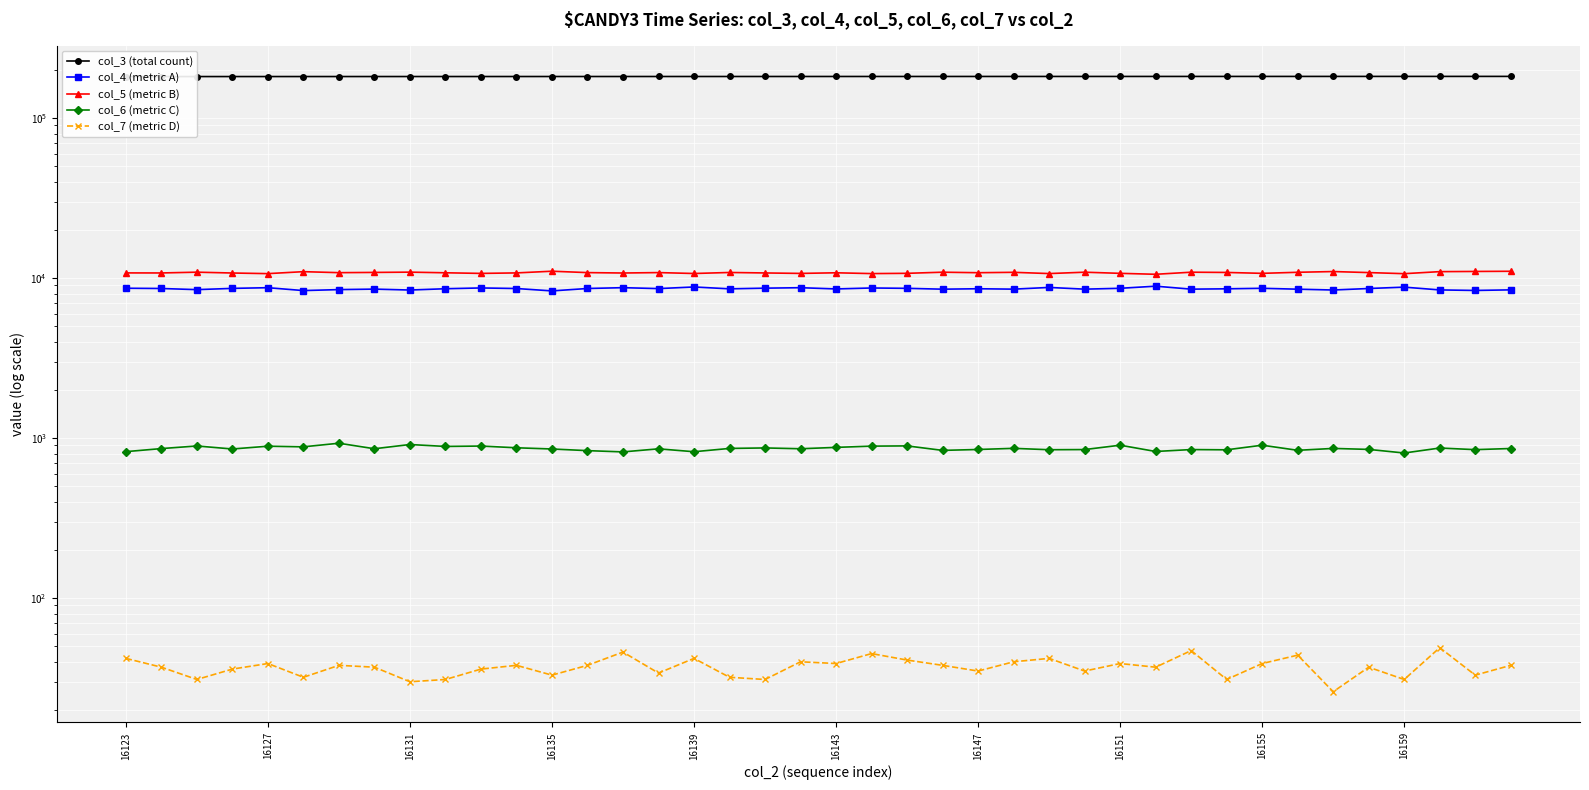

How many categories are shown in the chart?

40